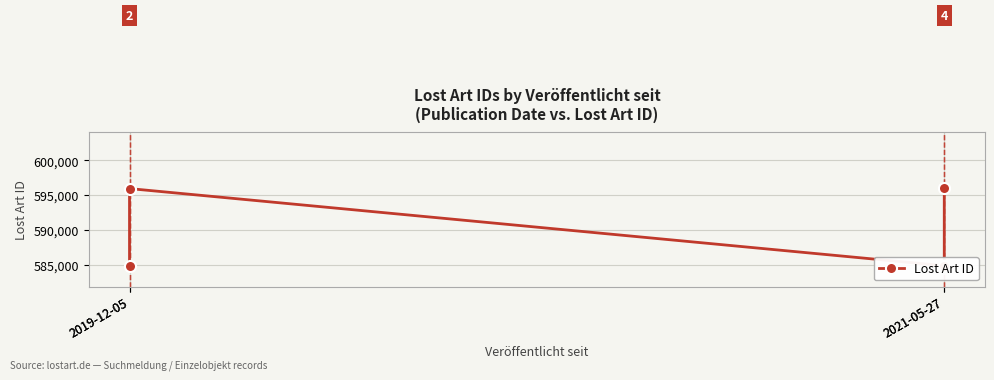

Which label corresponds to the smallest value in the chart?

2021-05-27